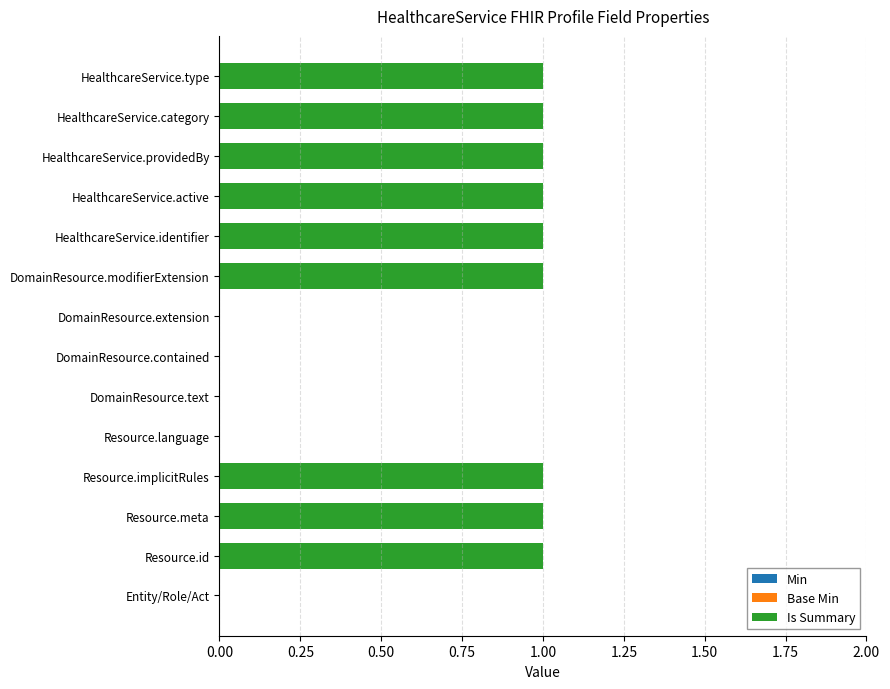

What is the change in value from DomainResource.text to HealthcareService.active?

+1